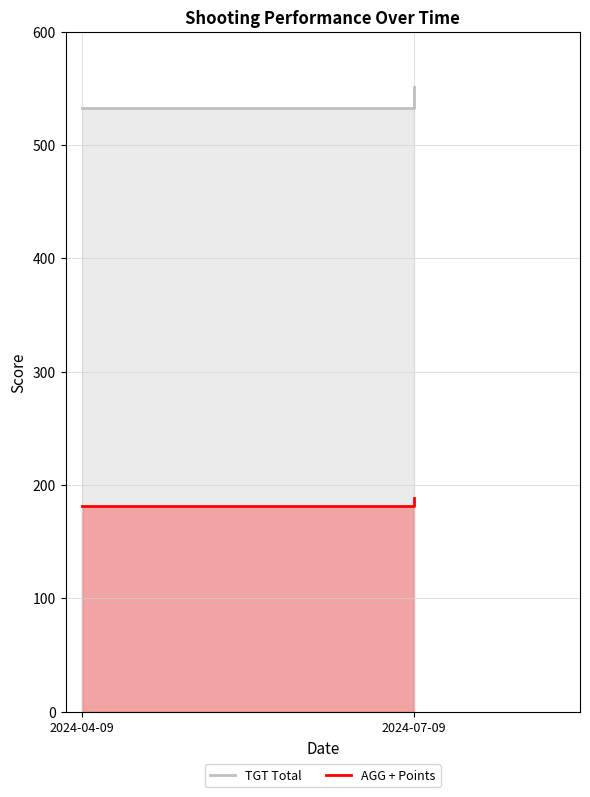

Which series has the largest range (max minus min)?

TGT Total